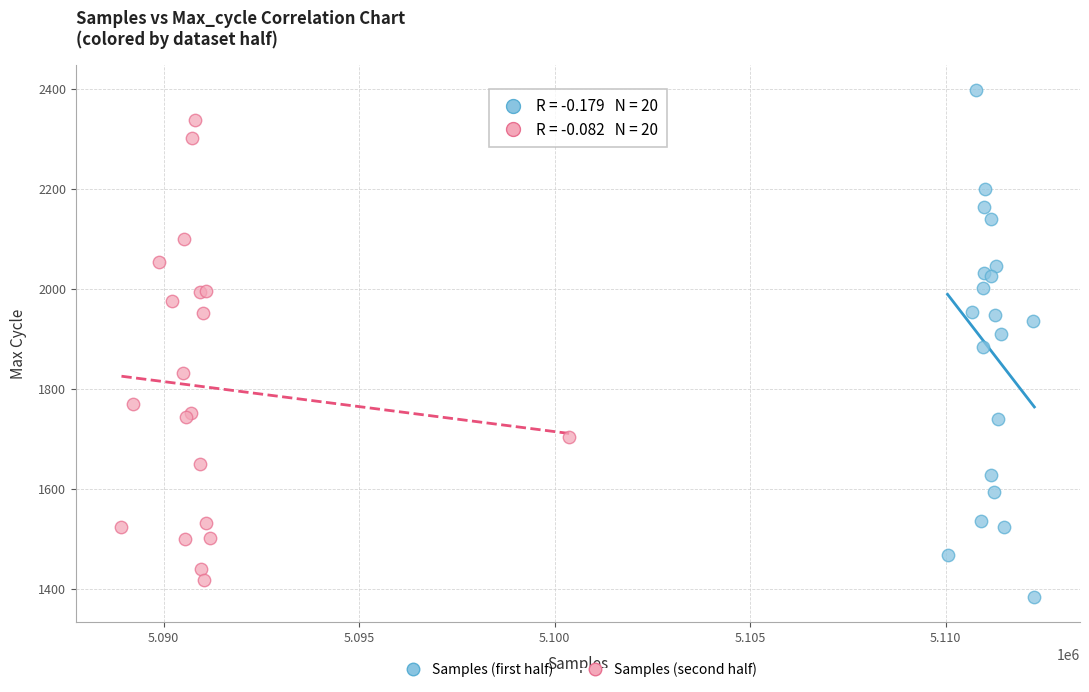

What are all the series names shown in the legend?

Samples (first half), Samples (second half)